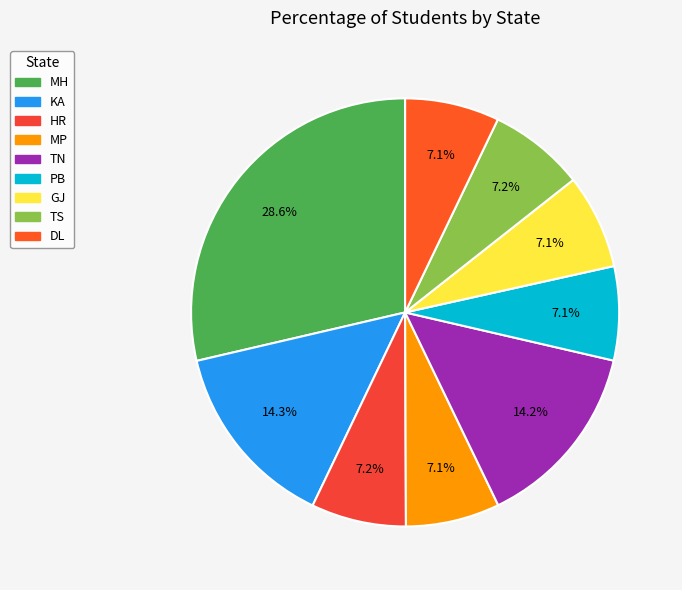

Which category has the biggest portion of the pie?

MH